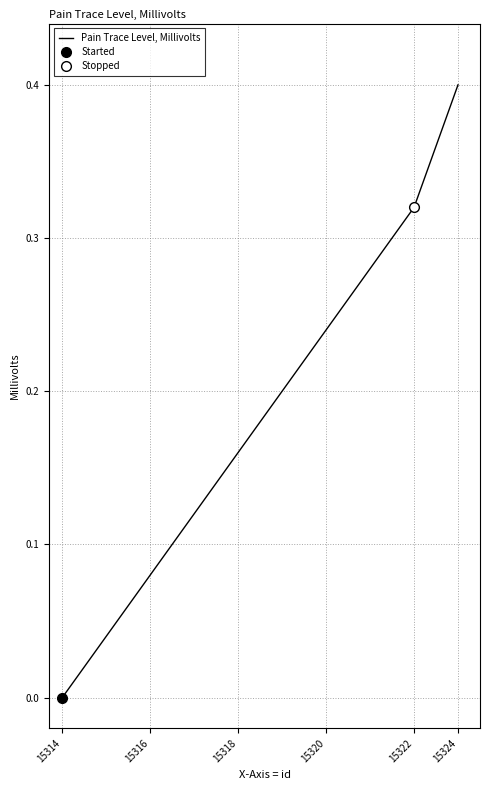

Which category has the lowest value in the Pain Trace Level, Millivolts series?

15314